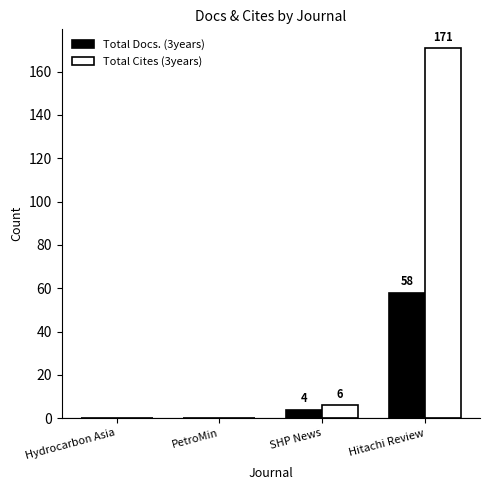

What is the total value across all series at Hitachi Review?

229